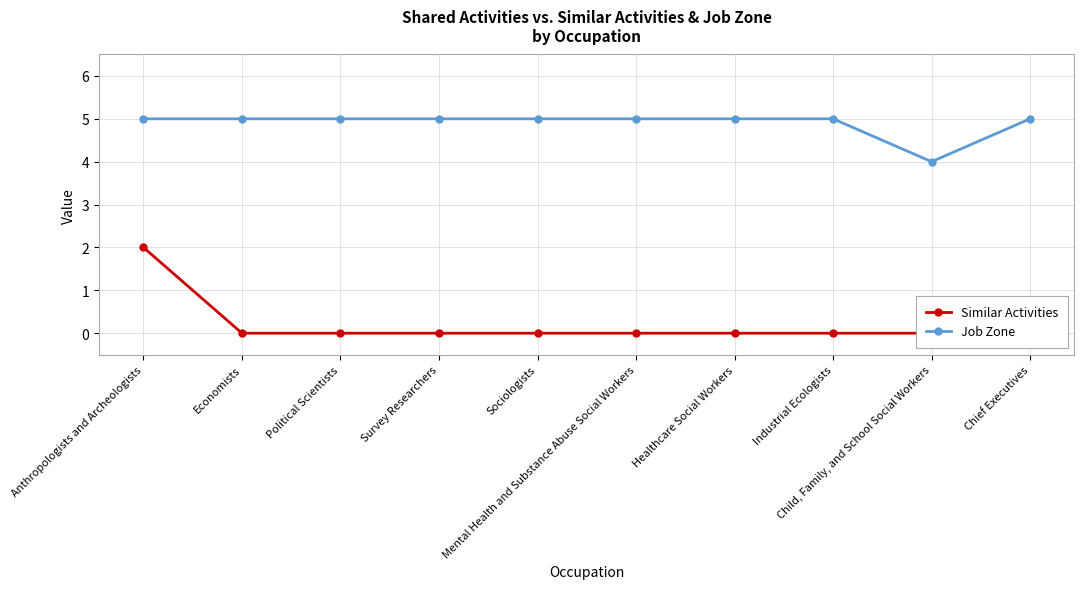

How many values in Similar Activities are above zero?

1